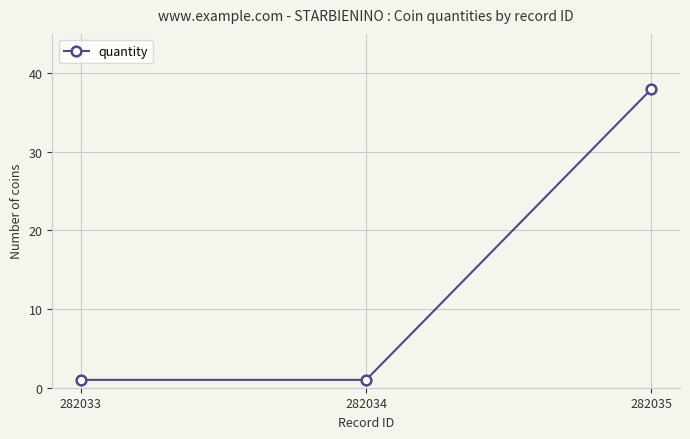

What is the smallest value displayed?

1